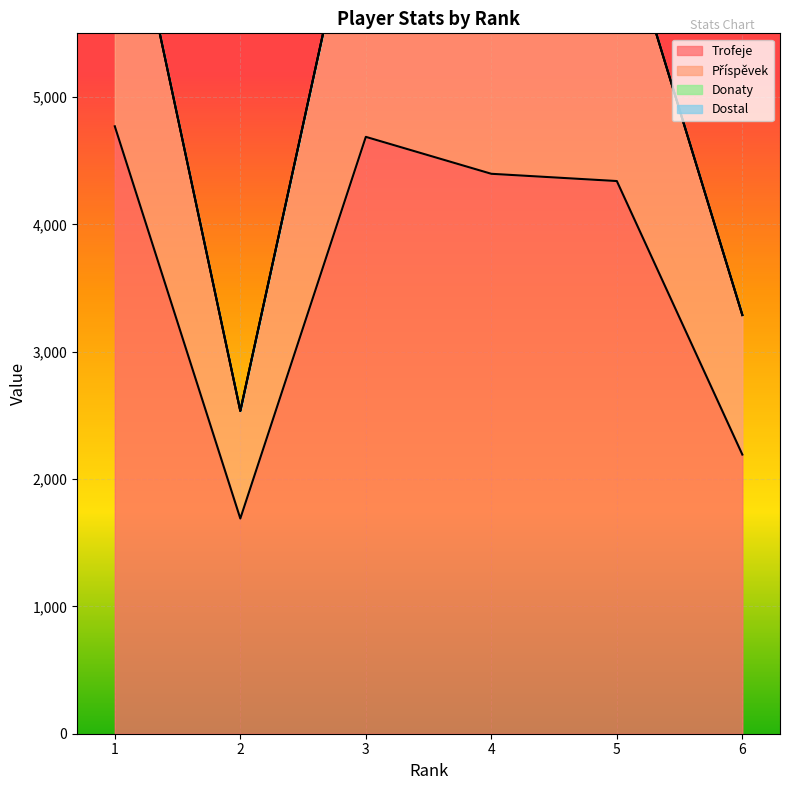

At which category is the sum across all series the highest?

1